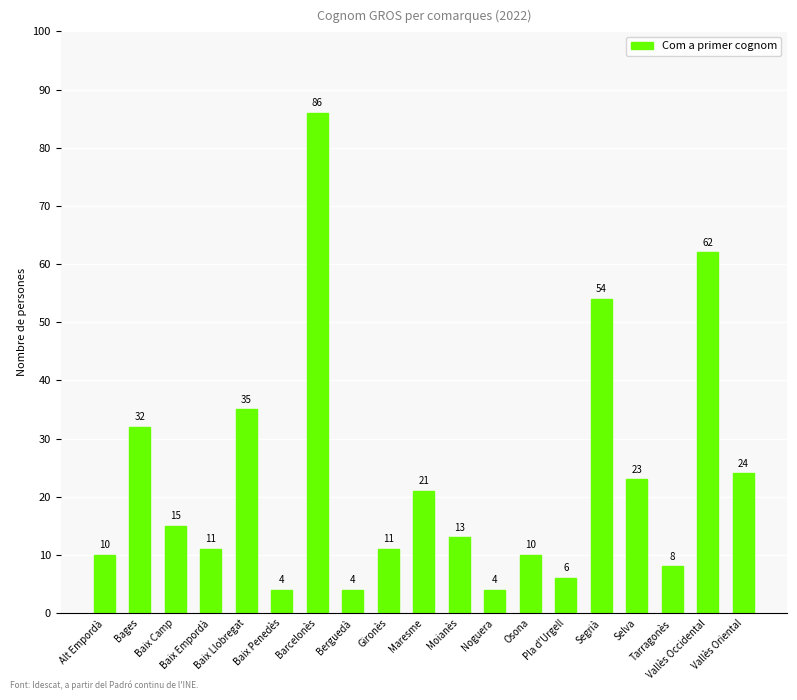

How many values are below 13?

9